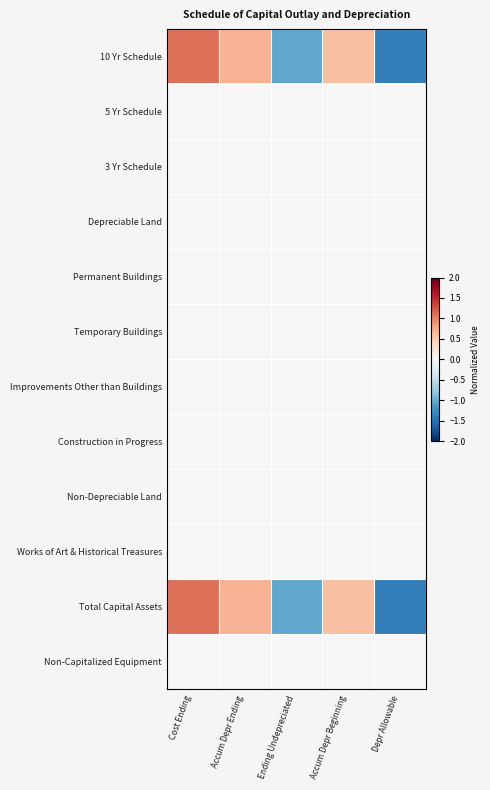

How many categories are shown in the chart?

5